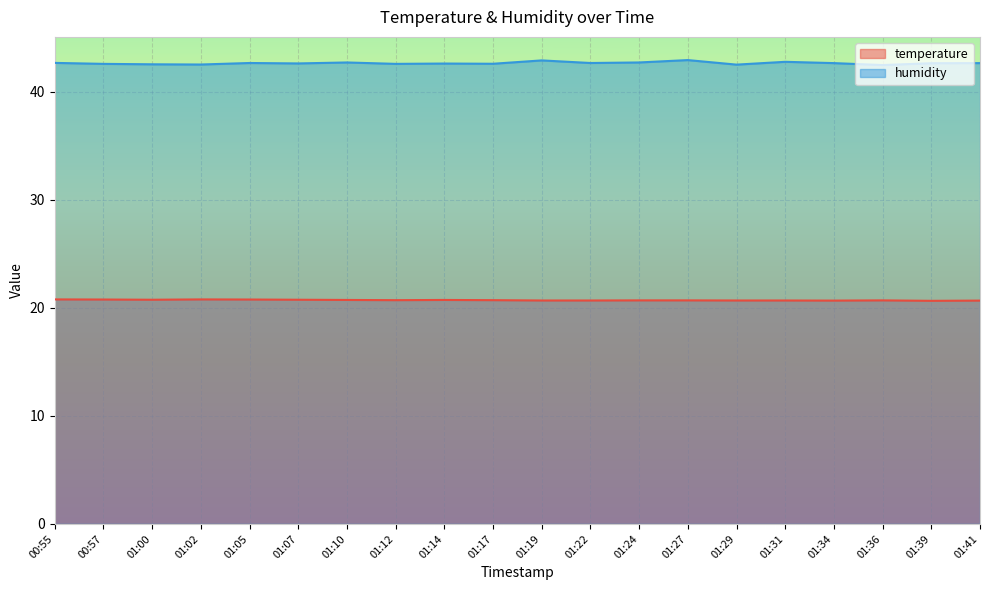

At which label is temperature closest to 20?

01:39